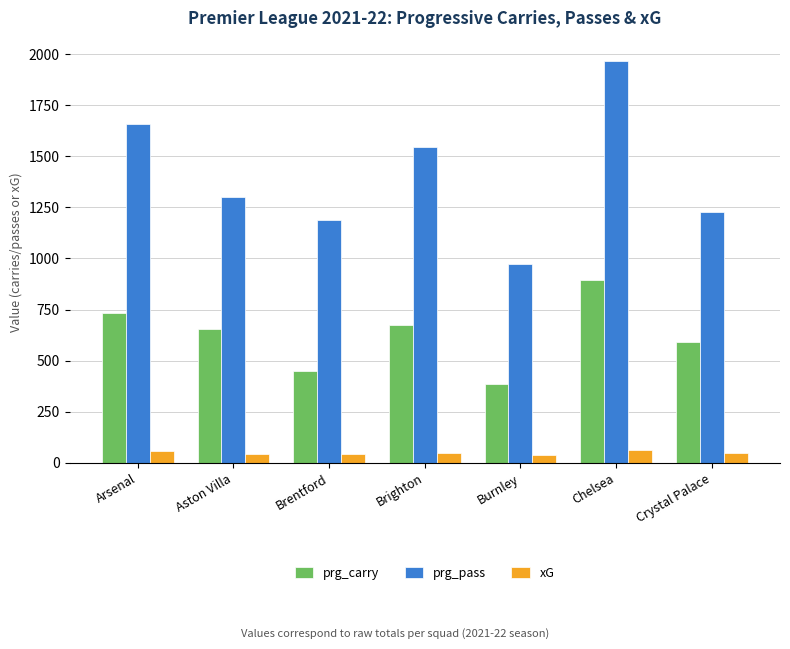

How many data points in xG are above 46?

4